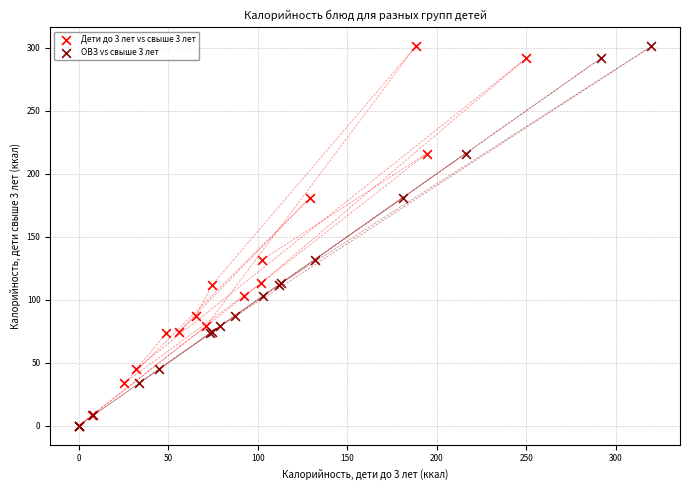

What are all the series names shown in the legend?

Дети до 3 лет vs свыше 3 лет, ОВЗ vs свыше 3 лет